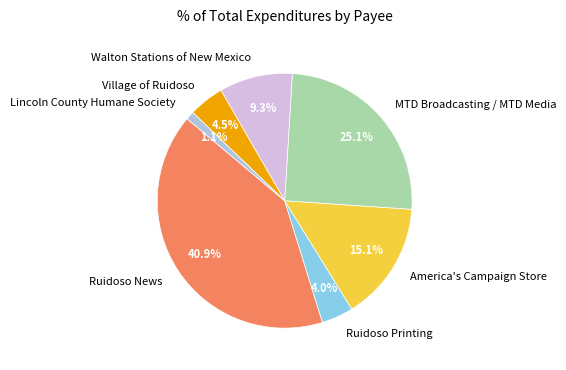

To the nearest percent, what is the difference between the largest and smallest slice percentages?

40%